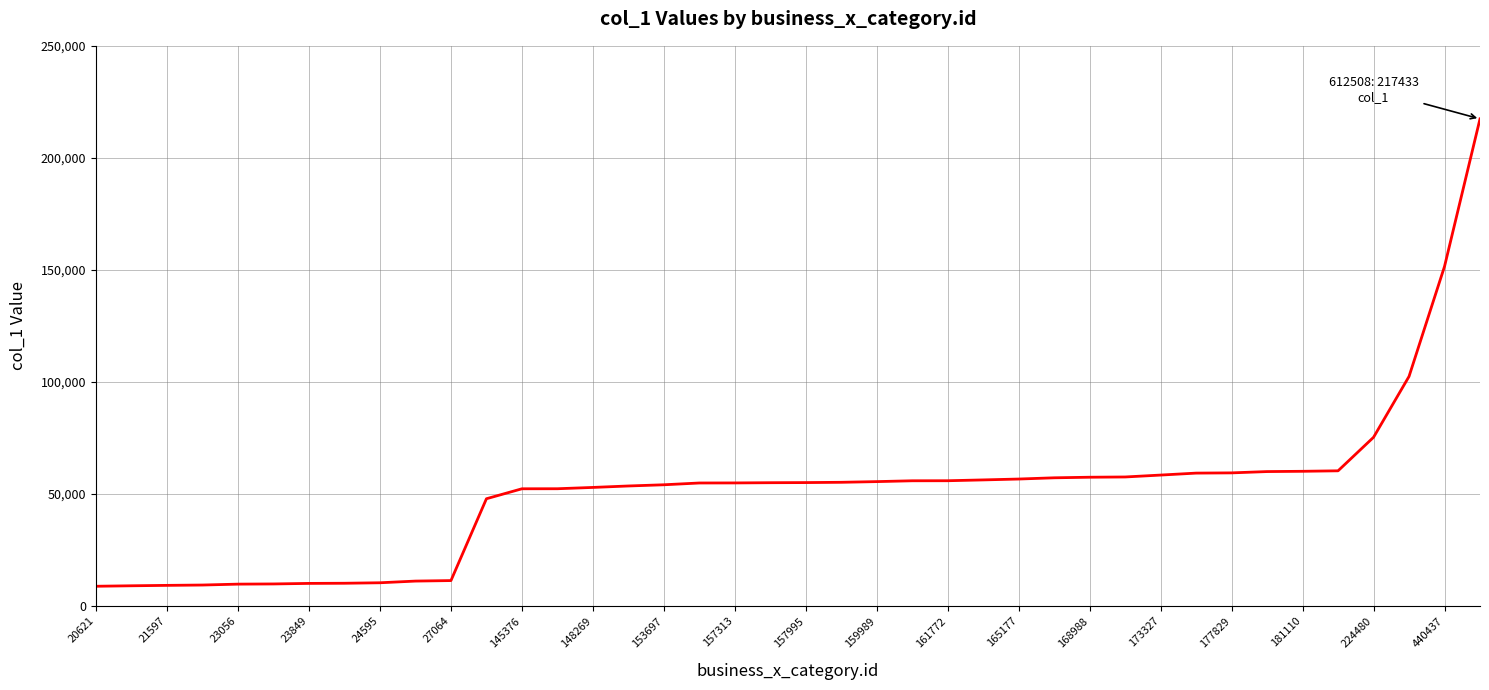

Is this an area chart (filled region under the line)?

No